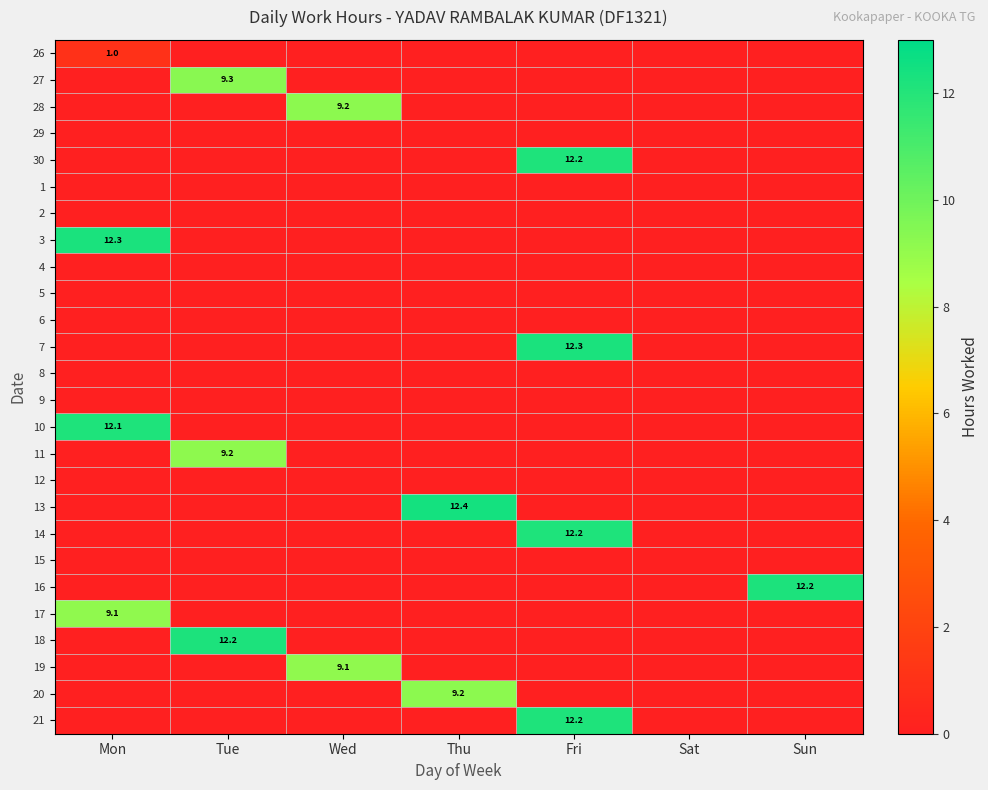

What is the difference between the highest and lowest values at Sun?

12.2